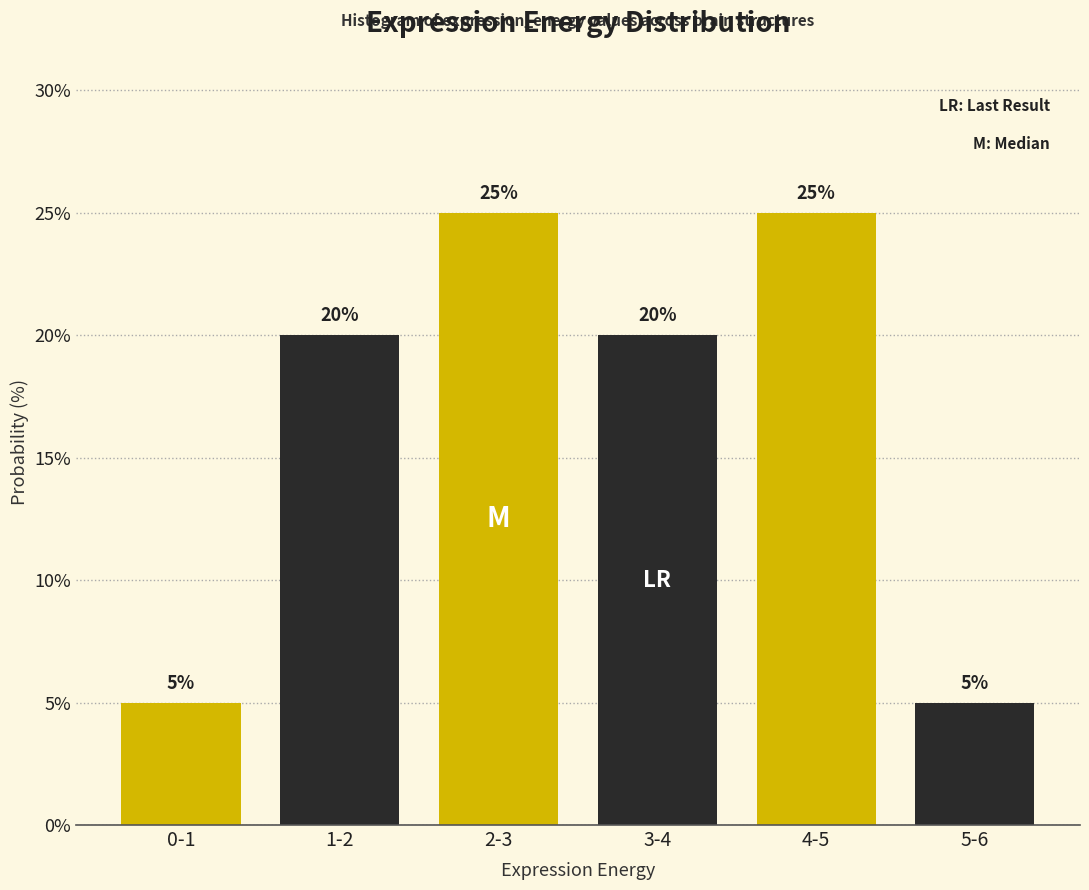

Reading right to left, list all the values displayed in this chart.

5-6=5	4-5=25	3-4=20	2-3=25	1-2=20	0-1=5